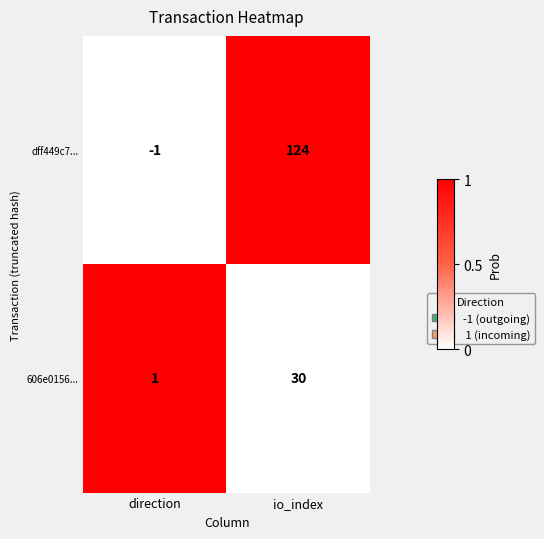

At which category does the chart reach its minimum across all series?

direction